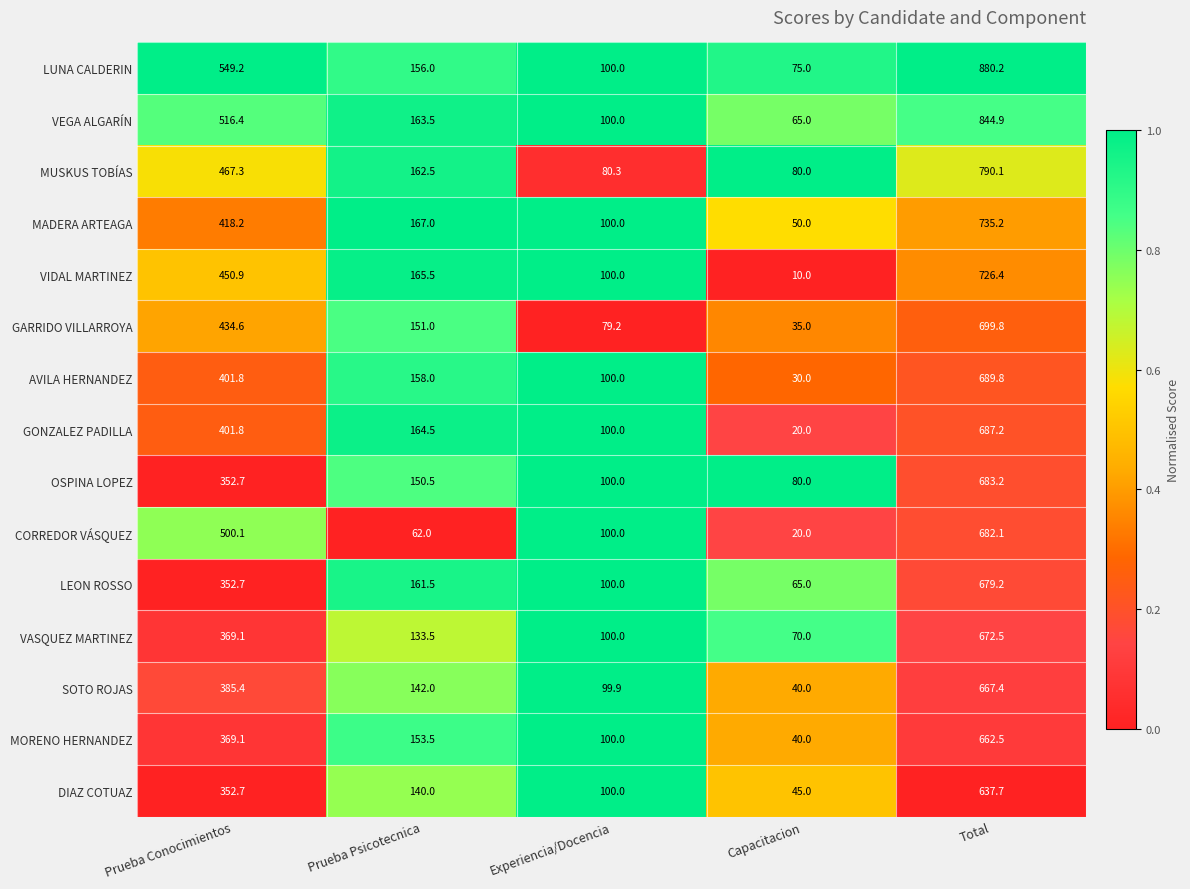

What is the difference between the maximum and second lowest values in the LEON ROSSO series?

579.2